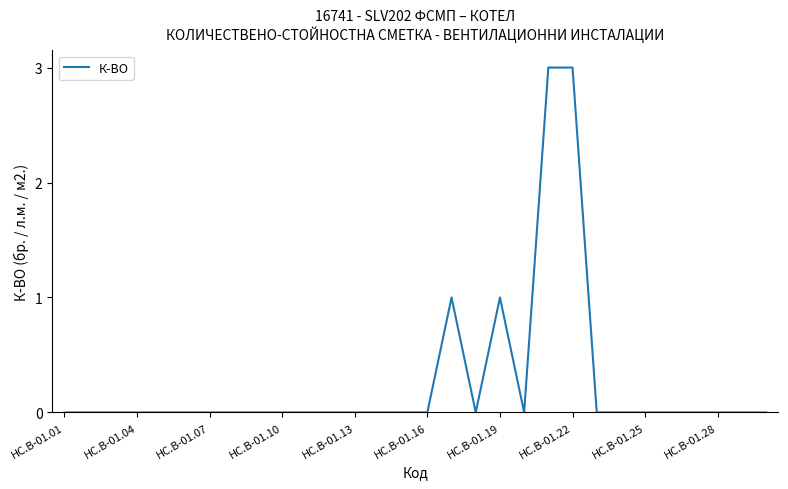

What is the difference between the maximum and minimum values?

3